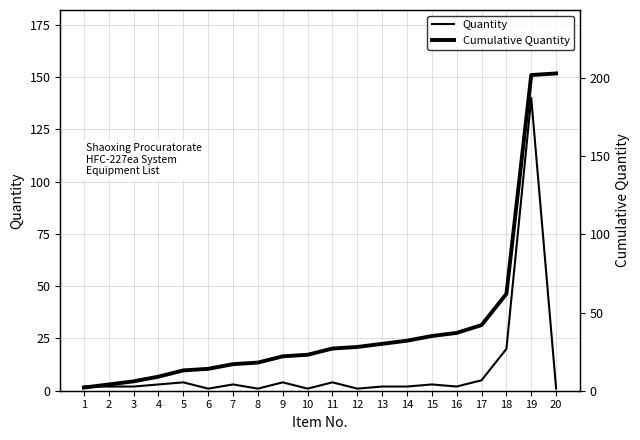

Does the chart have visible grid lines?

Yes